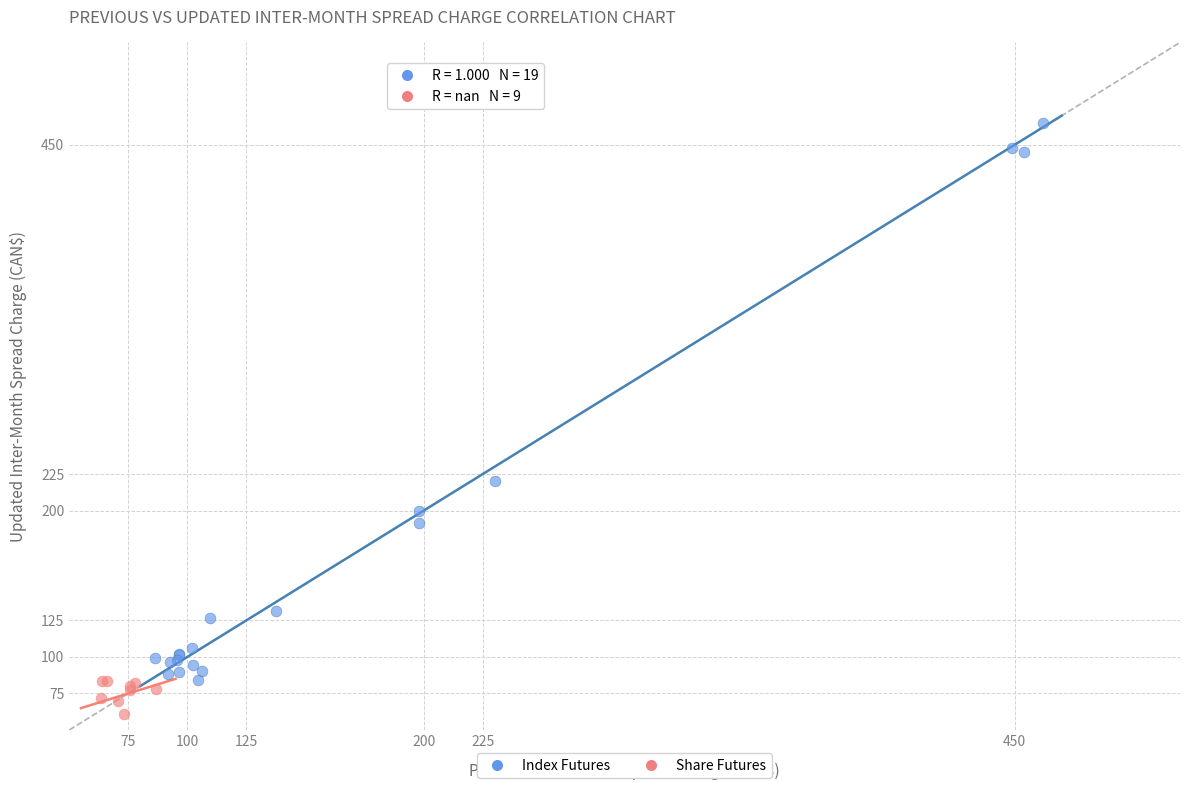

Which series contains the lowest Y value?

Share Futures